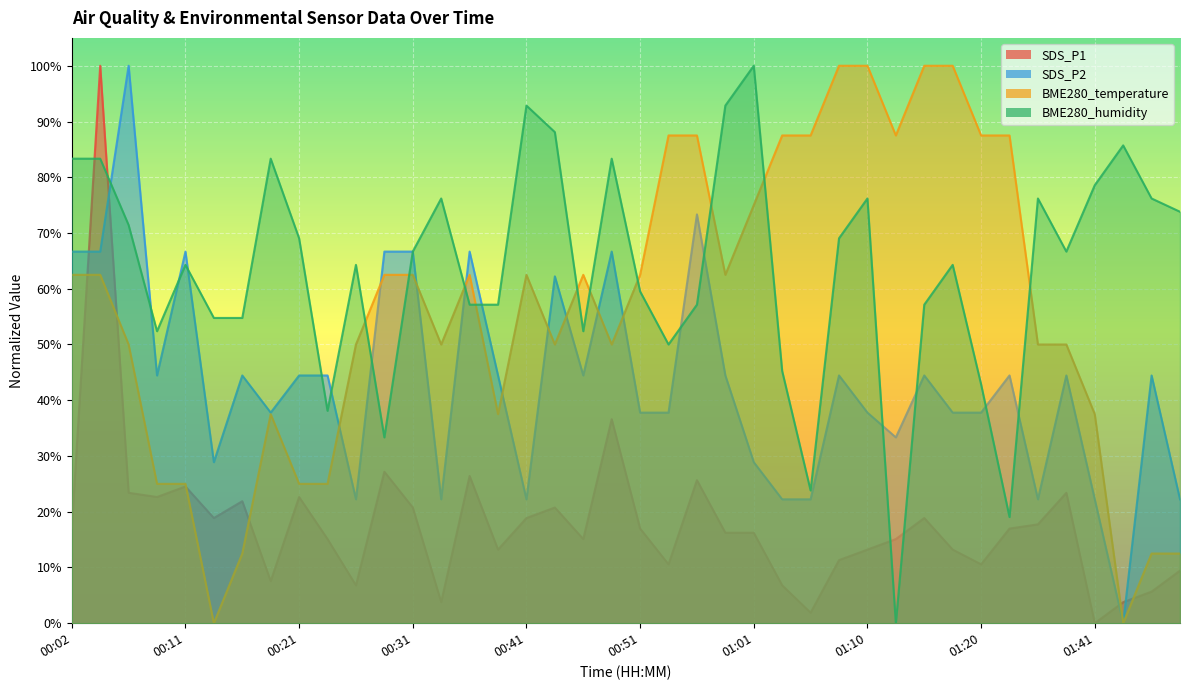

Does the chart display data point markers on the line(s)?

No